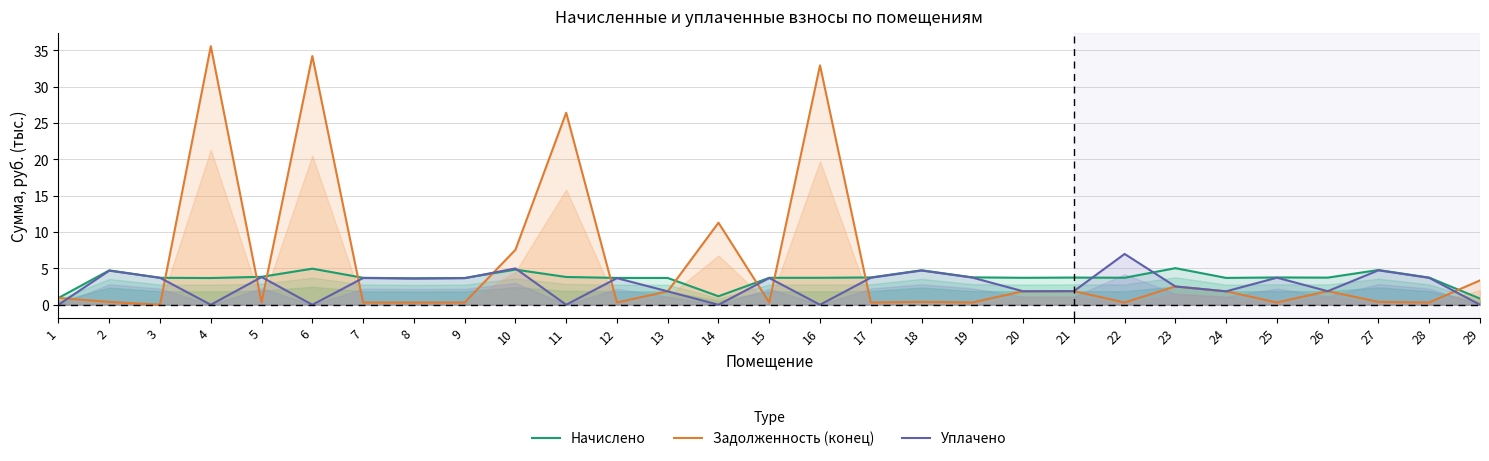

List the series in order of their overall mean, lowest first.

Уплачено, Начислено, Задолженность (конец)